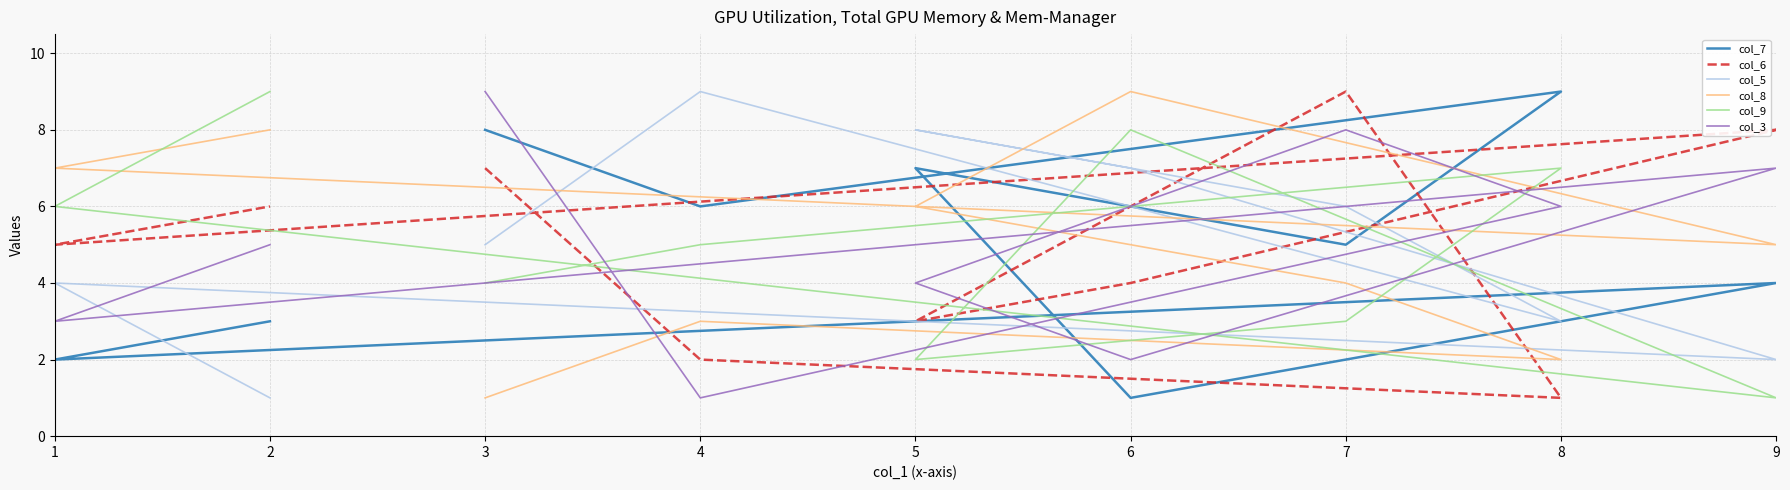

Which series has the largest range (max minus min)?

col_7